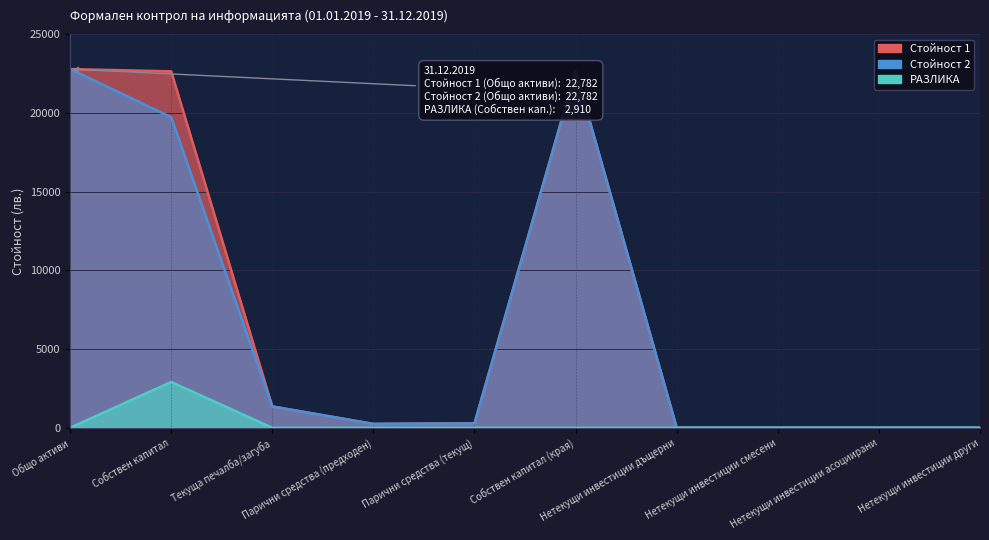

Is it true that Стойност 2 equals 19728 at Собствен капитал?

True